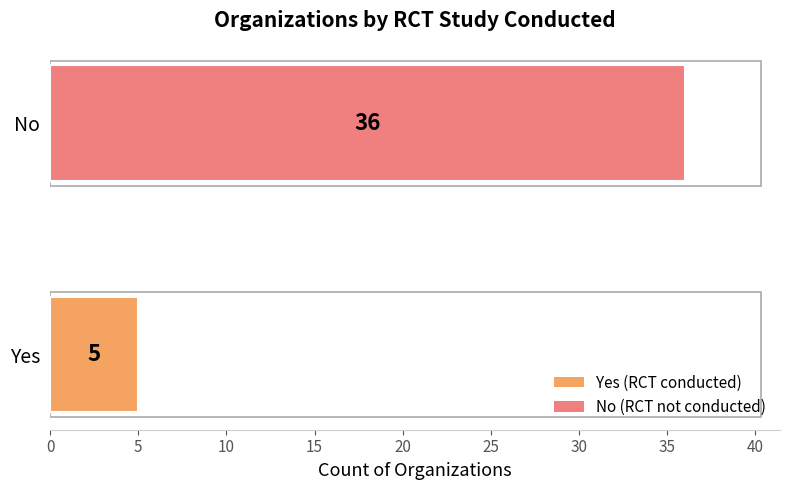

Between No and Yes, which is larger?

No